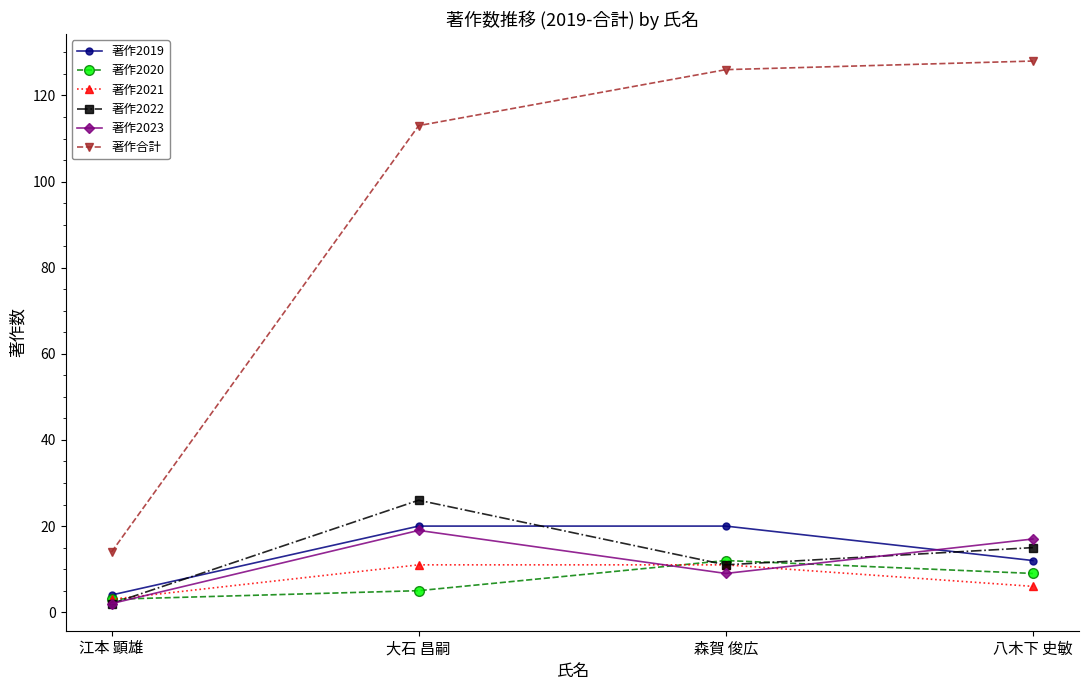

In 著作2022, how many points are higher than both neighbors (excluding endpoints)?

1